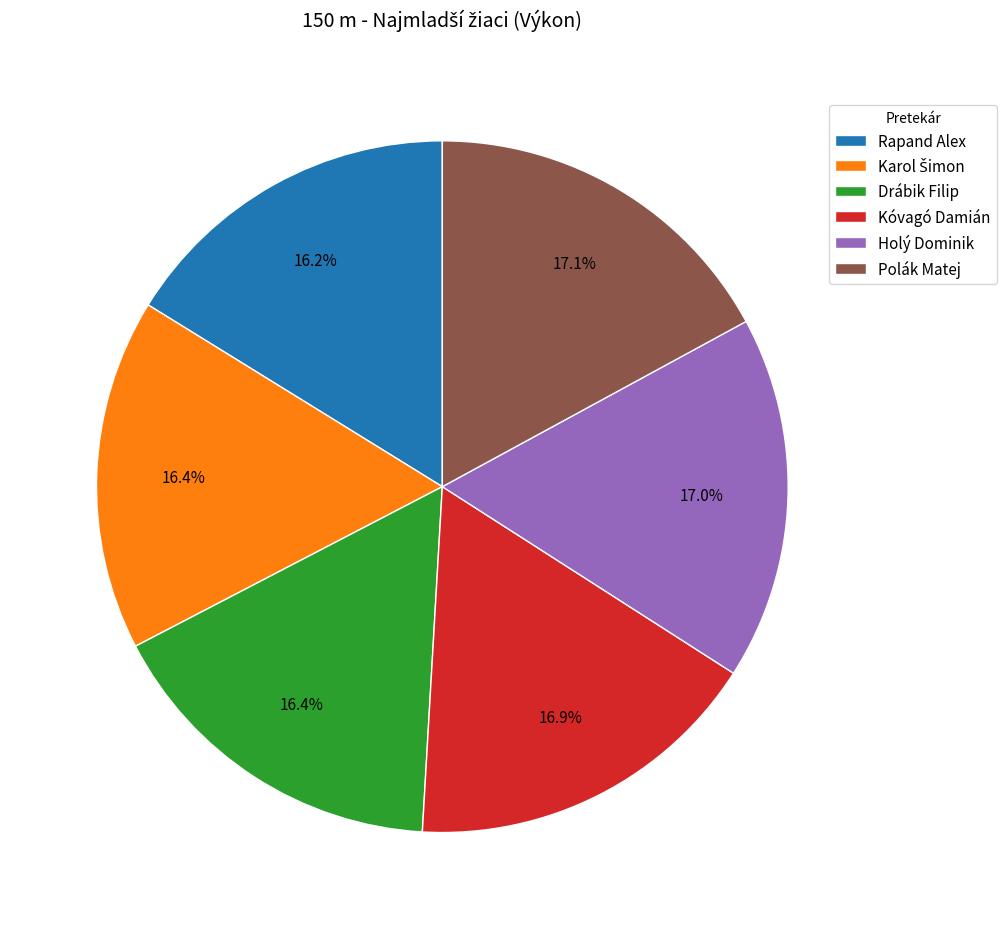

True or false: Holý Dominik accounts for 31% of the total.

False